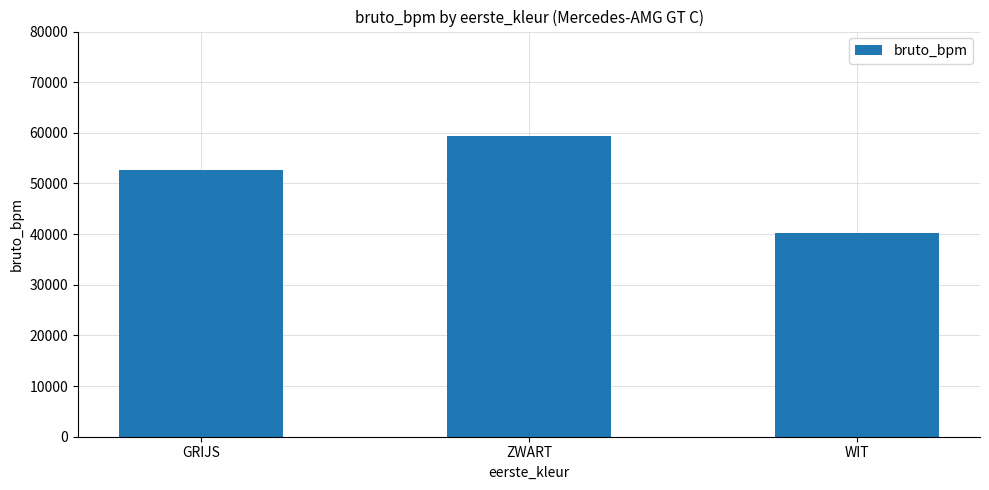

What is the sum of all values?

152223.8